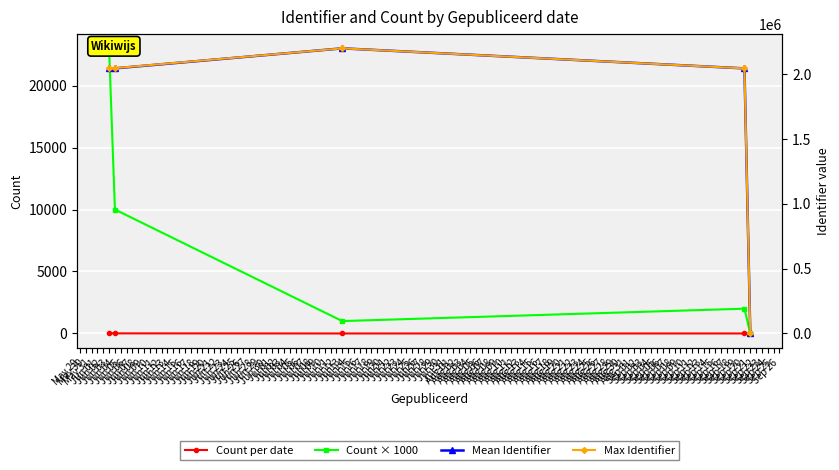

What is the value of the Count × 1000 point at the 1st from the left?

23000